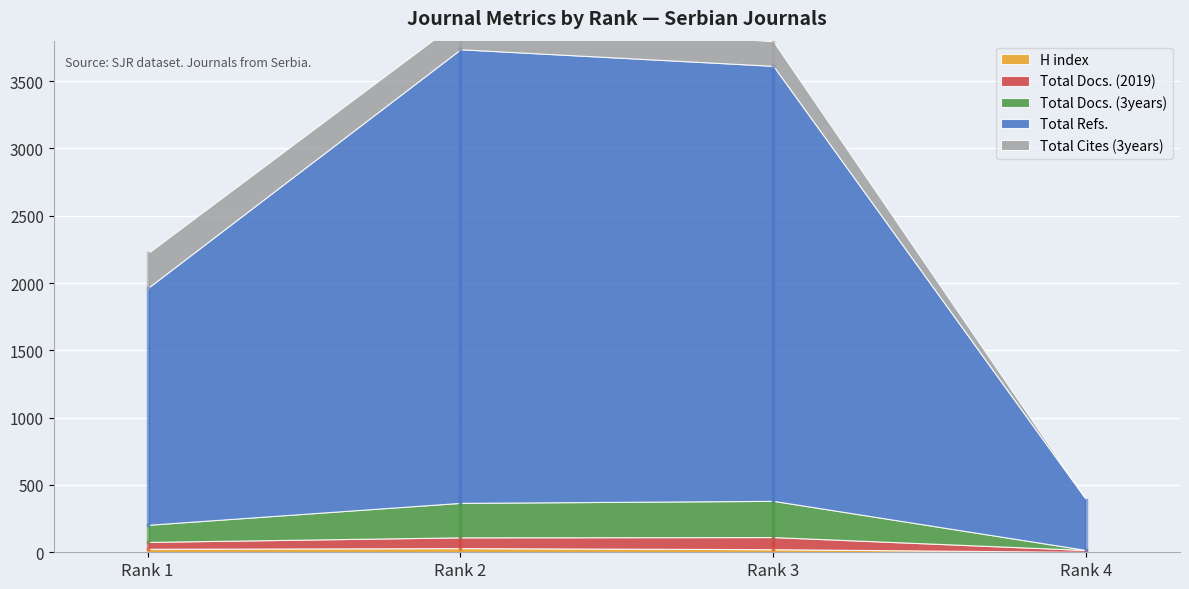

List the series in order of their peak value, lowest first.

H index, Total Docs. (2019), Total Cites (3years), Total Docs. (3years), Total Refs.